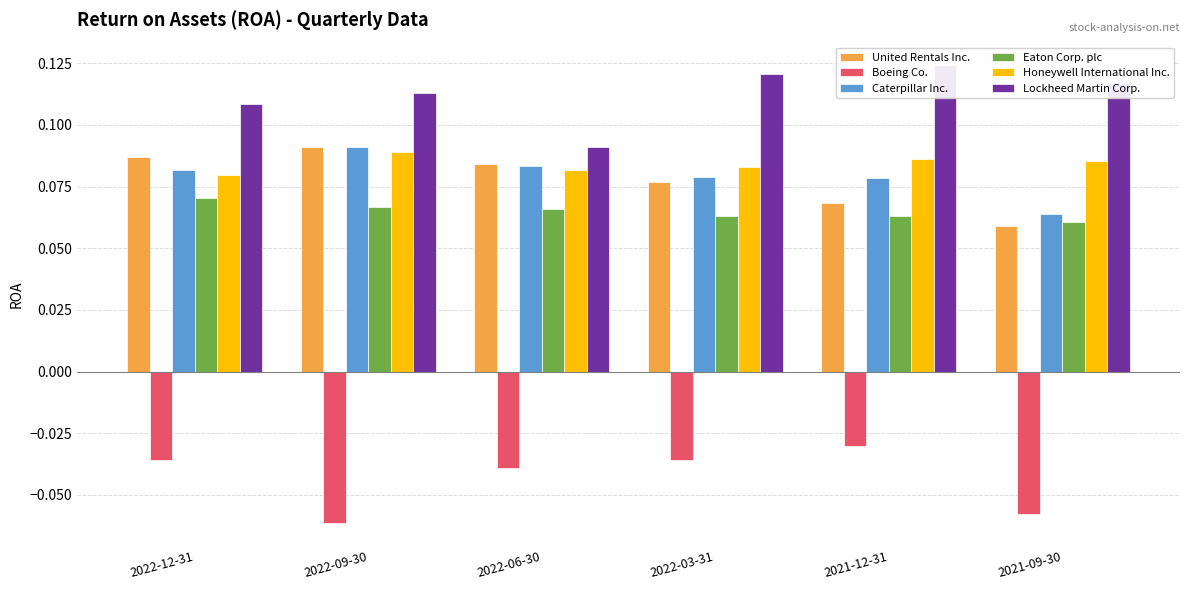

At 2022-03-31, list the series in order from largest to smallest.

Lockheed Martin Corp., Honeywell International Inc., Caterpillar Inc., United Rentals Inc., Eaton Corp. plc, Boeing Co.